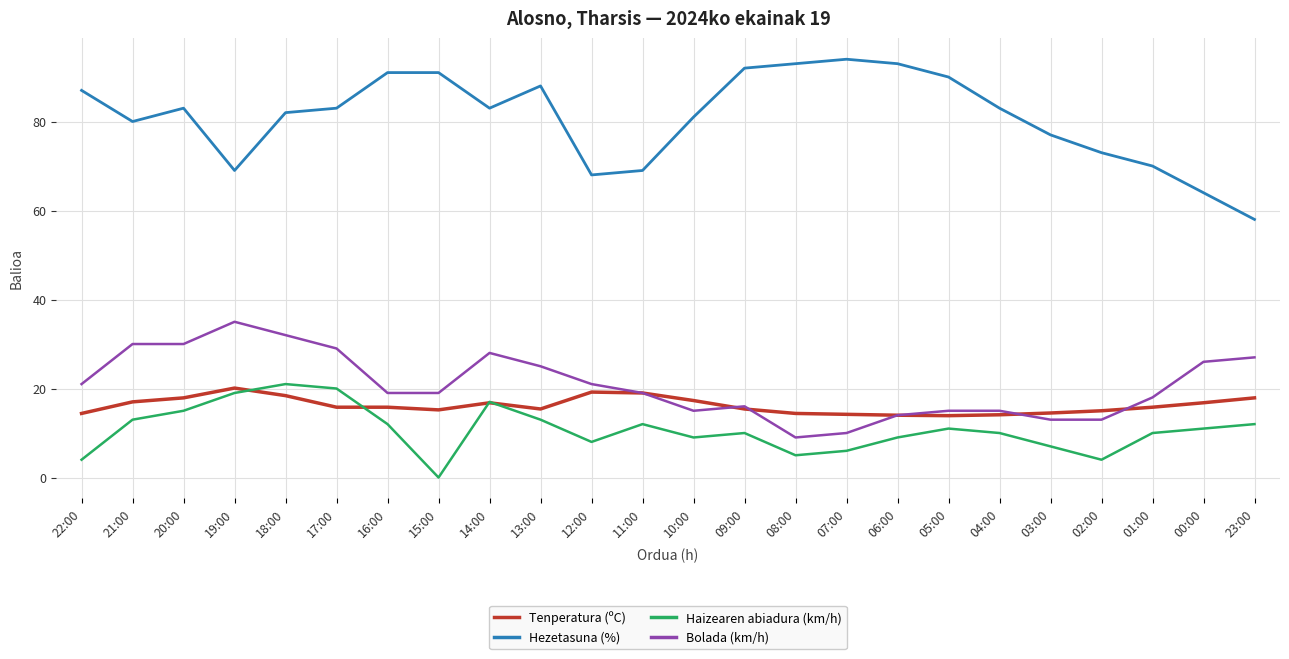

What is the sum of all Hezetasuna (%) values?

1942.0